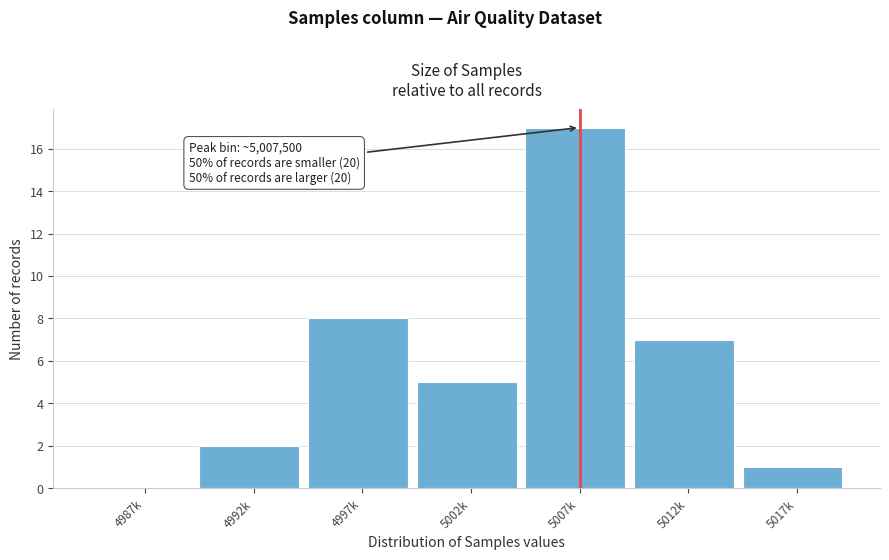

Reading left to right, extract all data points from this chart.

4987k=0	4992k=2	4997k=8	5002k=5	5007k=17	5012k=7	5017k=1